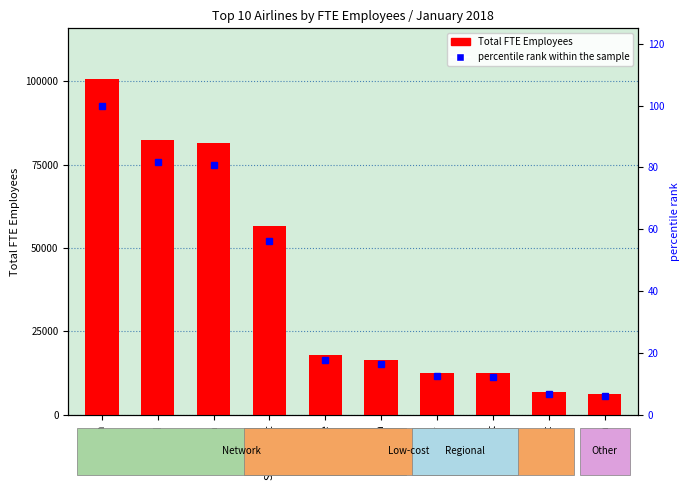

At which category is the sum across all series the highest?

American